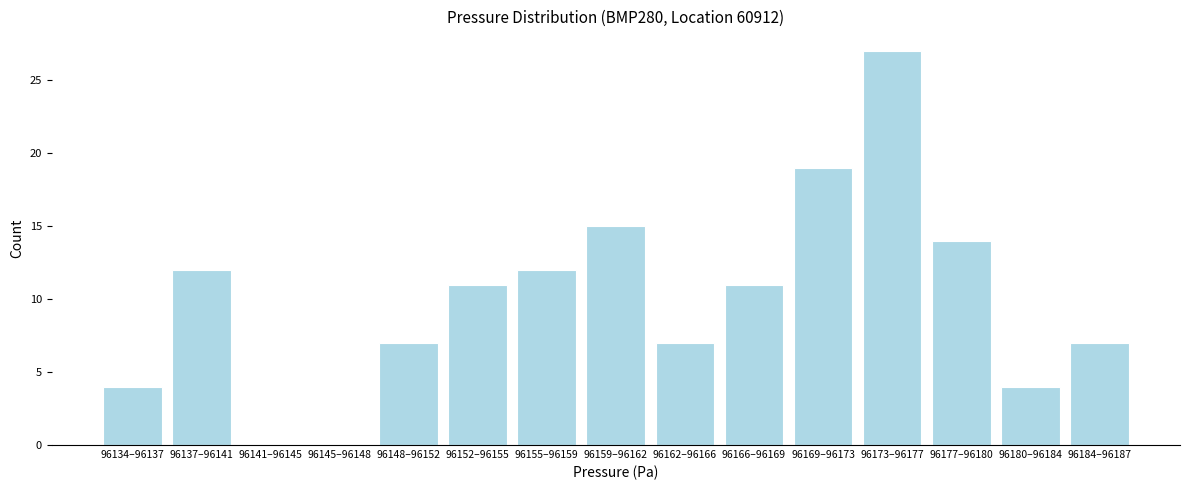

Reading right to left, what are all the values shown in this chart?

96184–96187=7	96180–96184=4	96177–96180=14	96173–96177=27	96169–96173=19	96166–96169=11	96162–96166=7	96159–96162=15	96155–96159=12	96152–96155=11	96148–96152=7	96145–96148=0	96141–96145=0	96137–96141=12	96134–96137=4